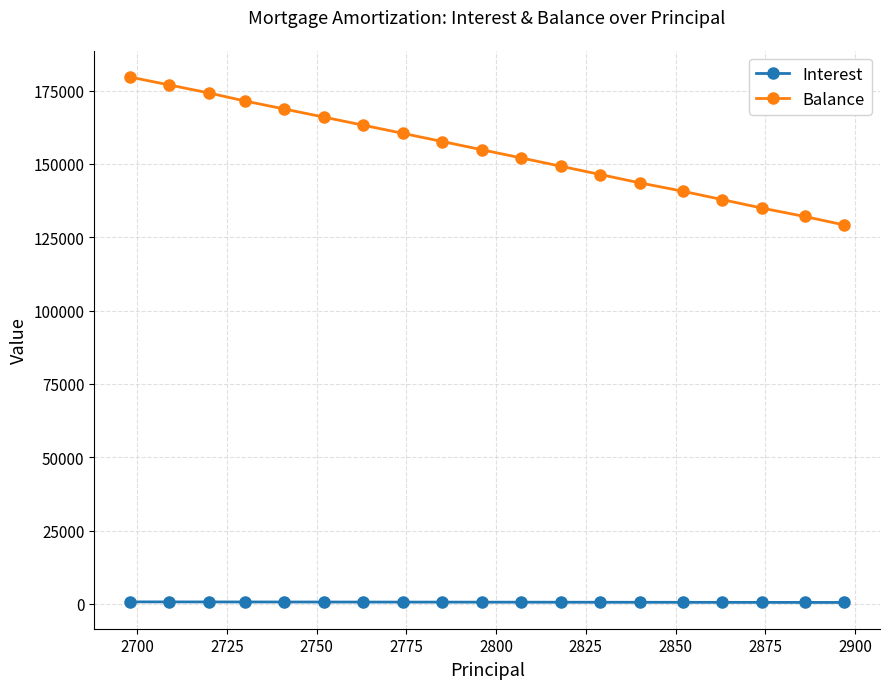

What is the maximum value shown in the chart?

179635.0